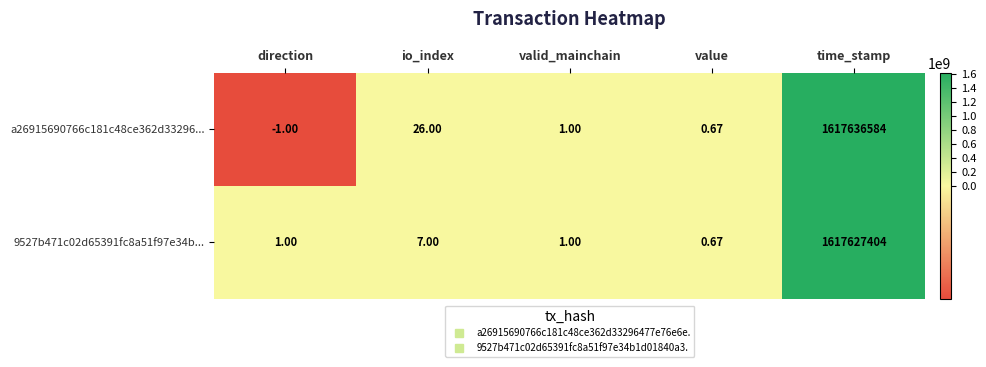

List the series in order of their peak value, lowest first.

9527b471c02d65391fc8a51f97e34b..., a26915690766c181c48ce362d33296...